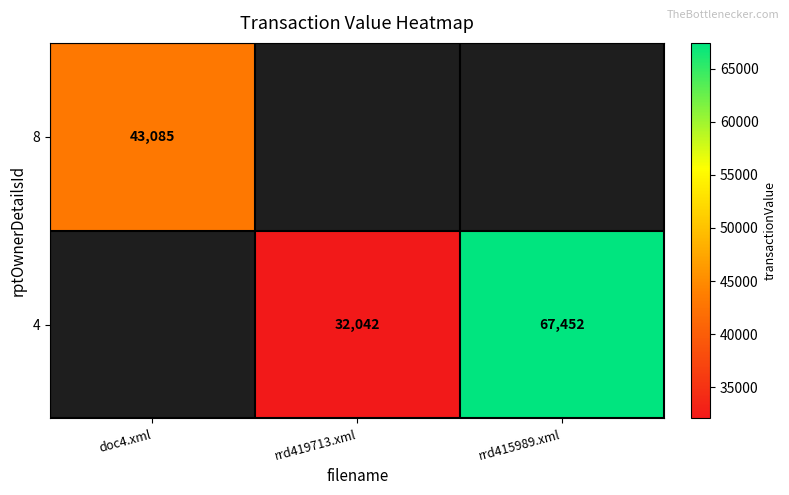

True or false: 4 has a value of 32042 at rrd419713.xml.

True